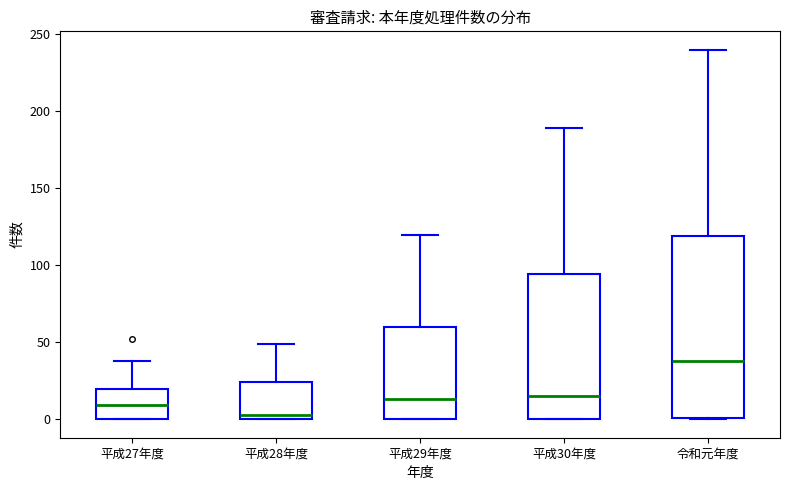

Reading left to right, transcribe this box plot: for each box, give where its median line is, the range the box spans, and where its two whiskers end, as read against the y-axis. The values are not printed on the chart, so give them approximately, as read against the axis.

平成27年度: median 10, box 0 to 20, whiskers 0 to 40
平成28年度: median 5, box 0 to 25, whiskers 0 to 50
平成29年度: median 15, box 0 to 60, whiskers 0 to 120
平成30年度: median 15, box 0 to 95, whiskers 0 to 190
令和元年度: median 40, box 0 to 120, whiskers 0 to 240